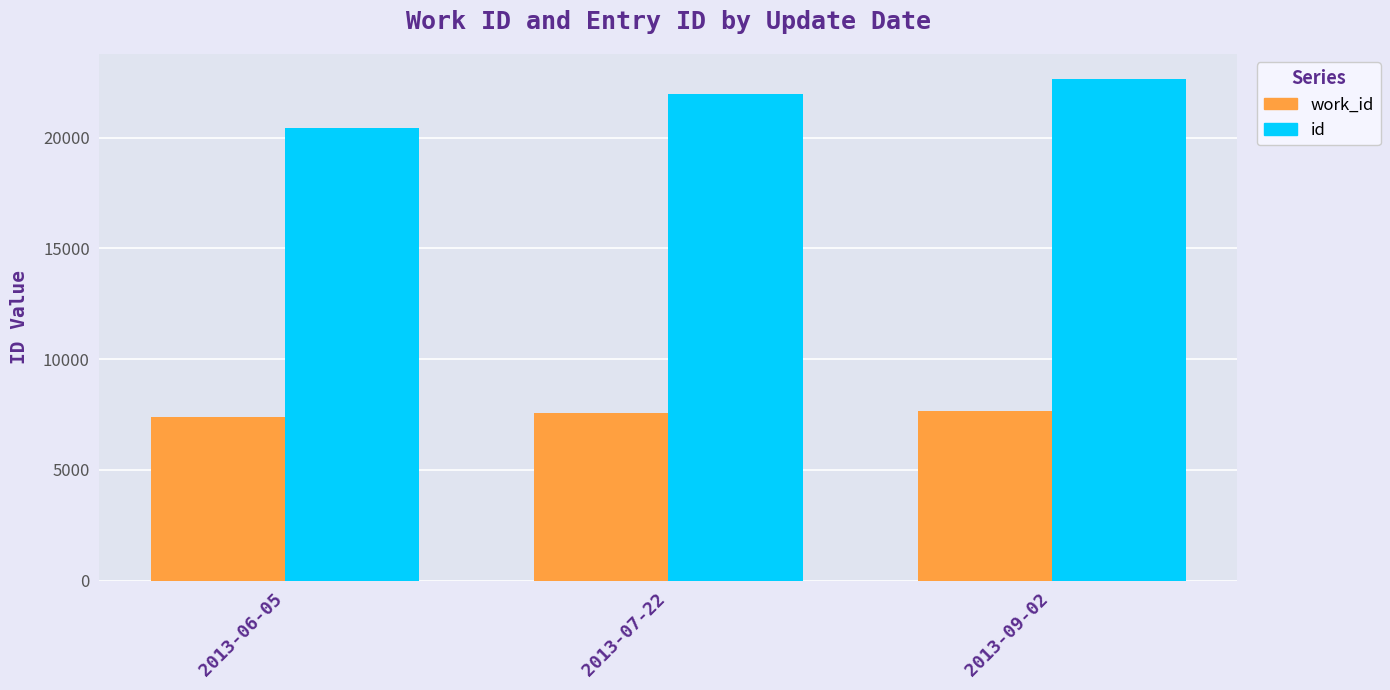

What value does the work_id series have at 2013-06-05, to the nearest 5?

7400